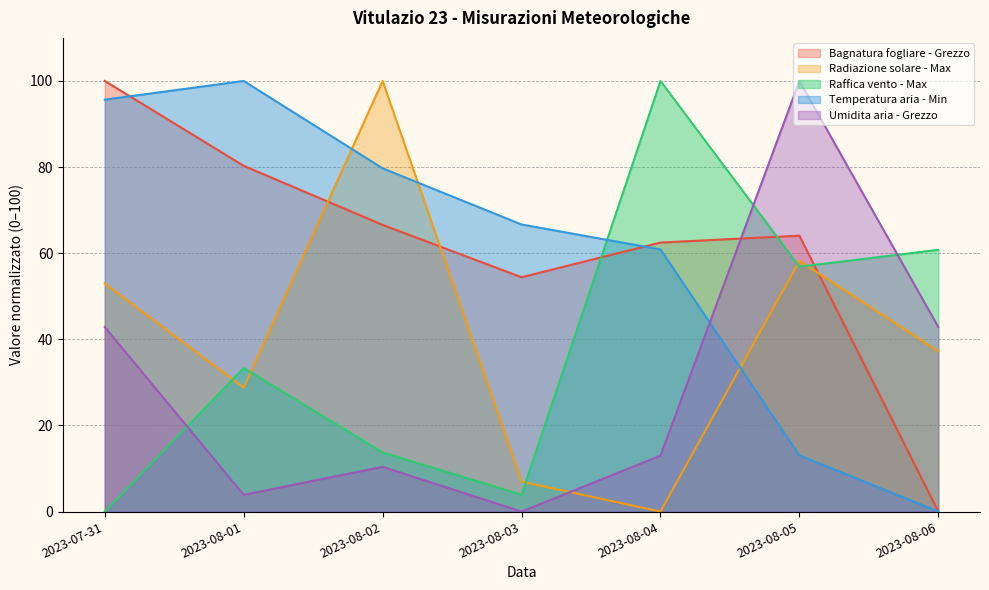

How many interior local peaks does the Temperatura aria - Min series have?

1